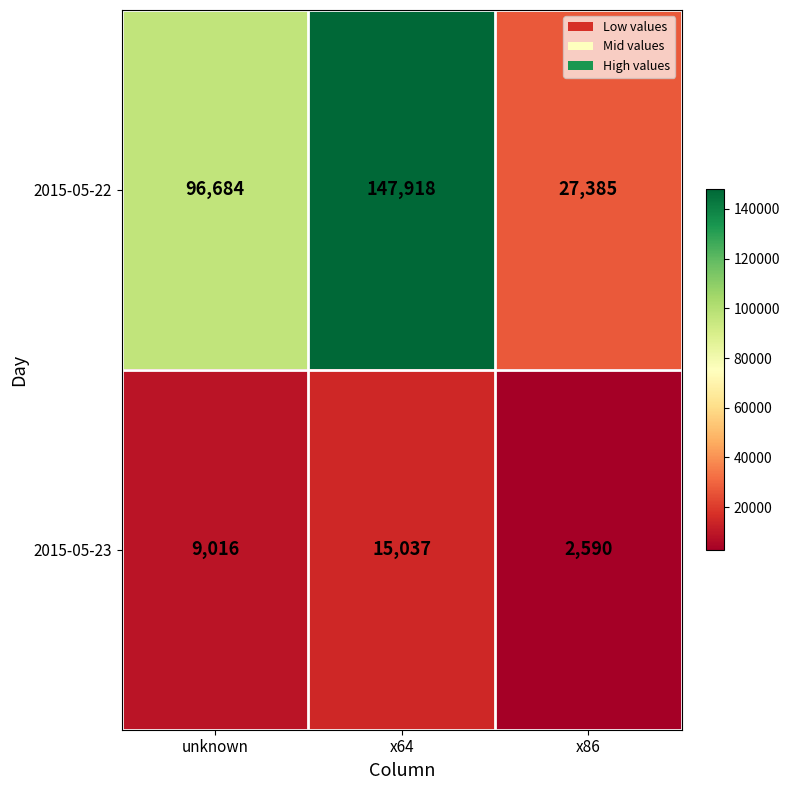

What is the total value across all series at unknown?

105700